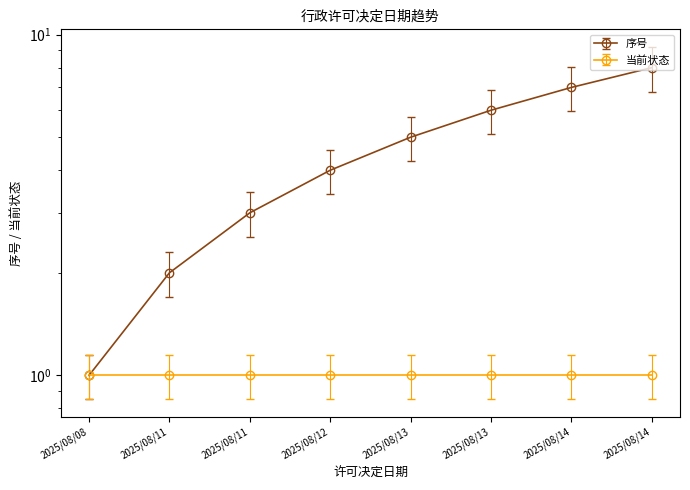

Is it true that the value at 2025/08/14 is 9.2?

True